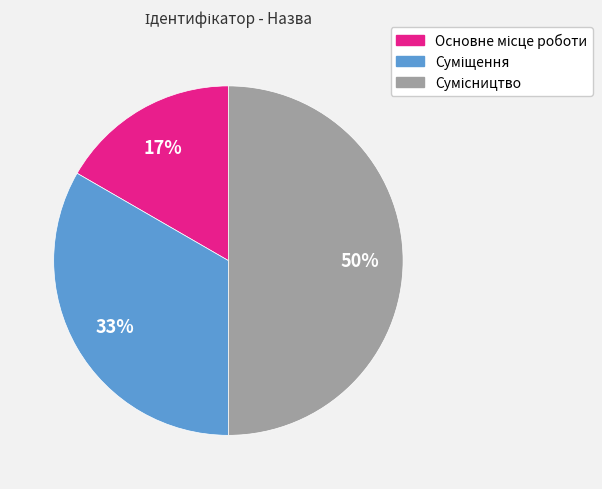

To the nearest percent, what is the difference between the largest and smallest slice percentages?

33%